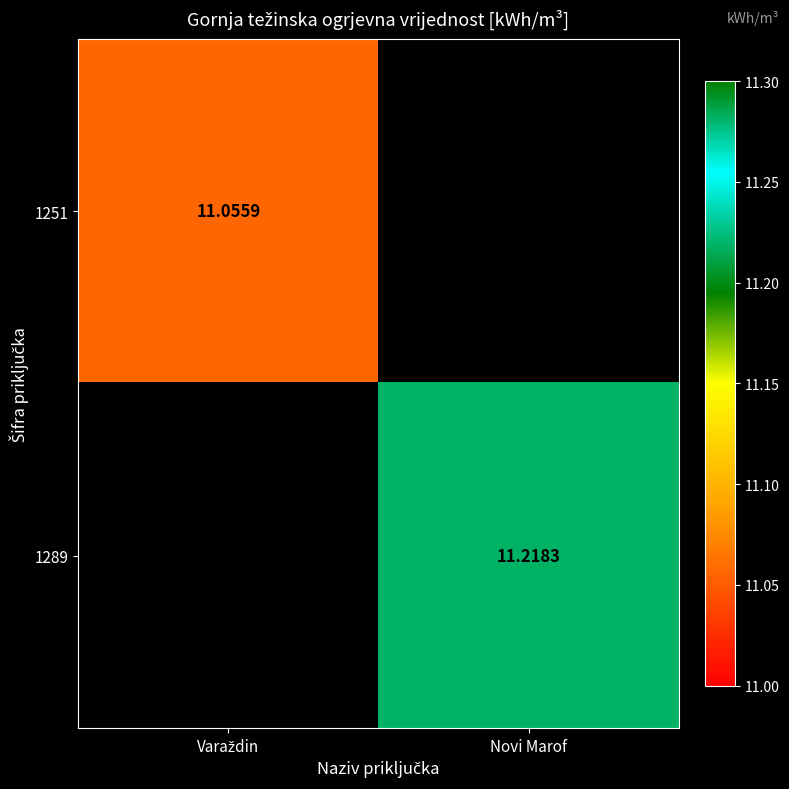

True or false: 1251 has a value of 6.1 at Novi Marof.

False